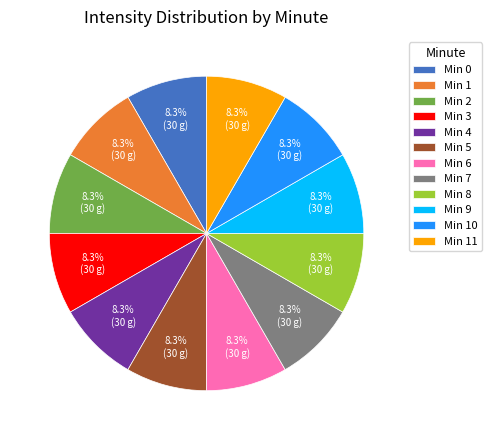

Do Min 0 and Min 6 together represent more than half of the pie?

No